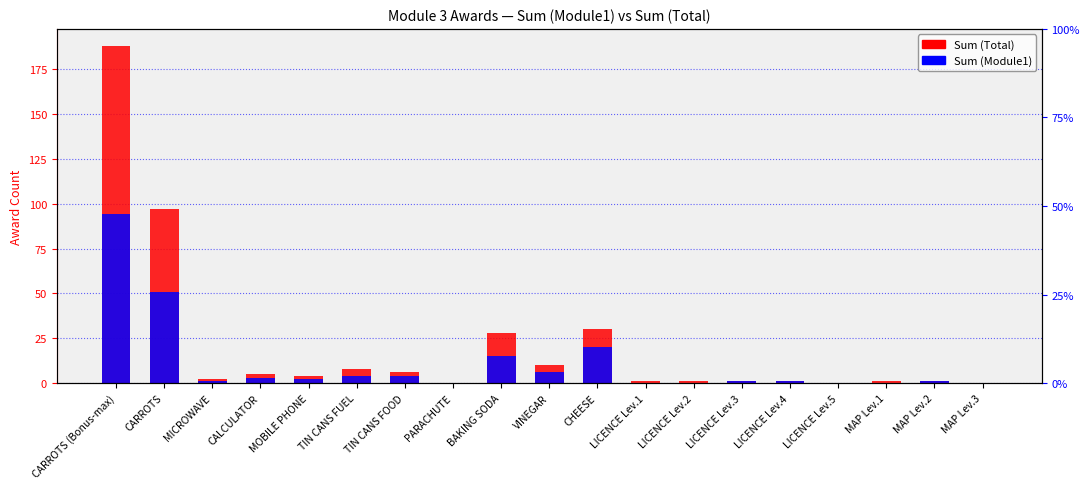

What is the label of the 10th bar from the left?

VINEGAR